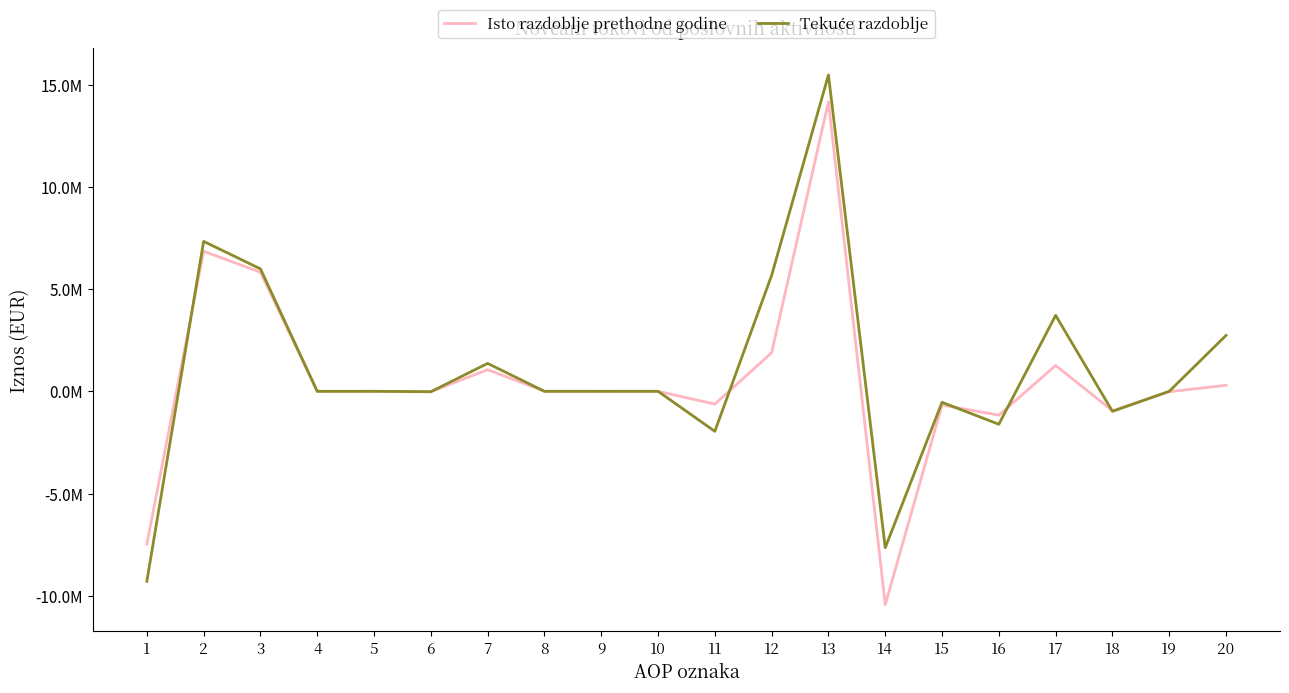

What is the difference between the second highest and minimum values in the Isto razdoblje prethodne godine series?

17282081